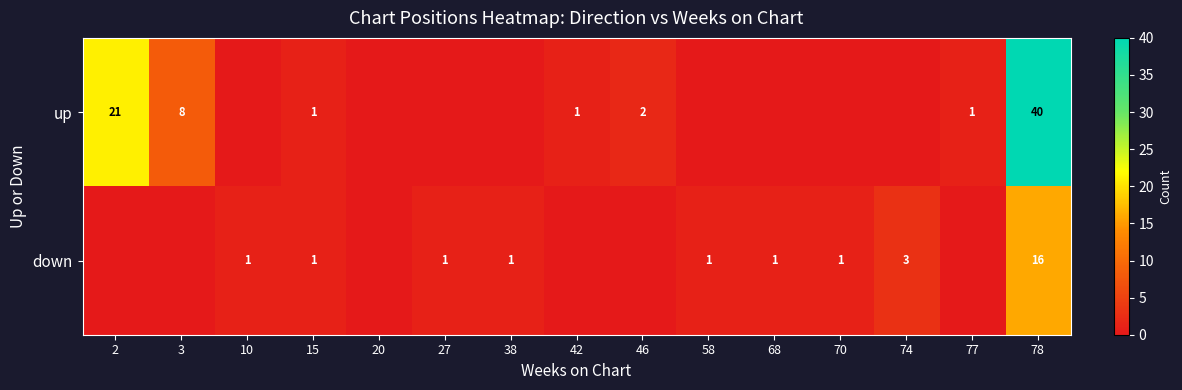

The value of down at 58 is 1. True or false?

True